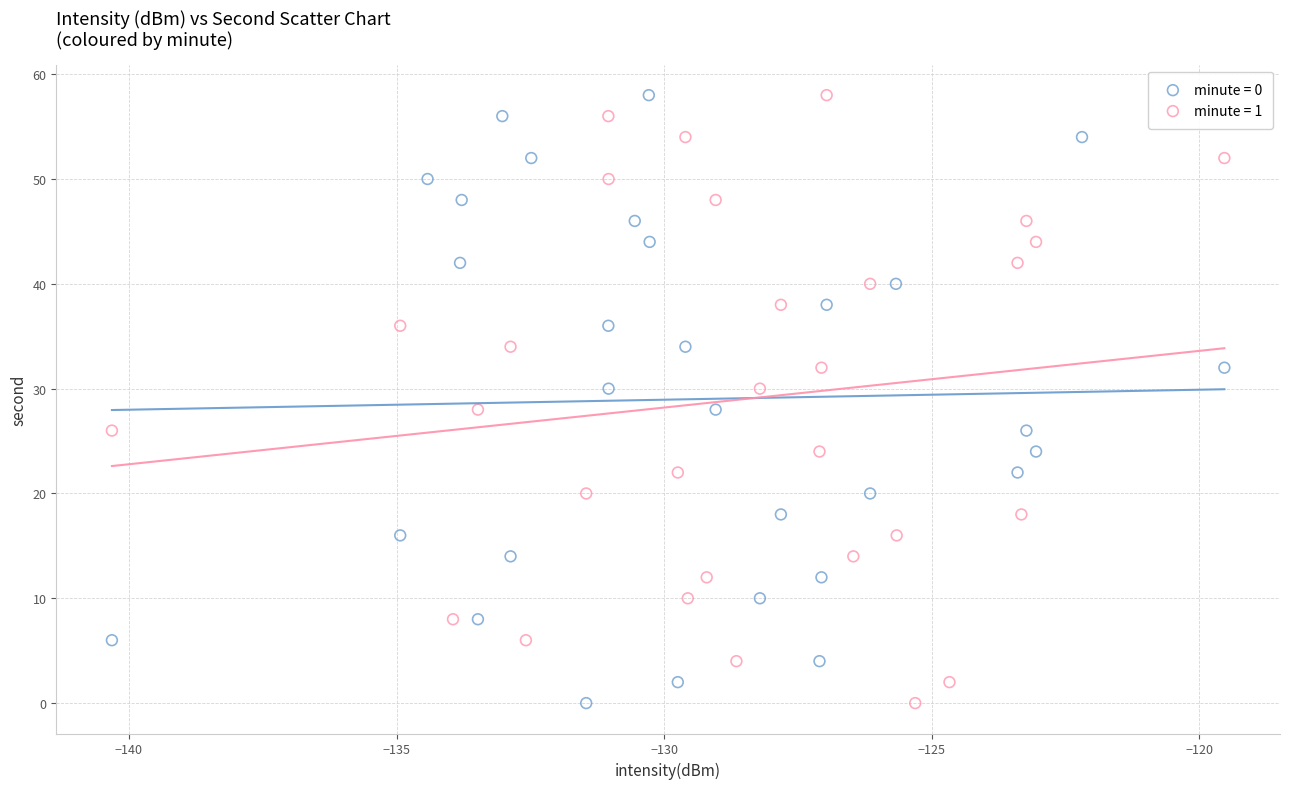

What are all the series names shown in the legend?

minute = 0, minute = 1